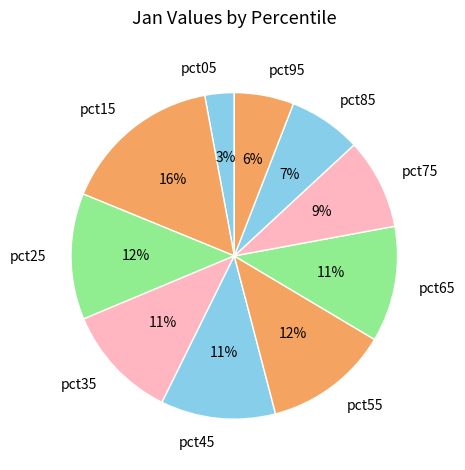

To the nearest percent, what is the average slice percentage?

10%